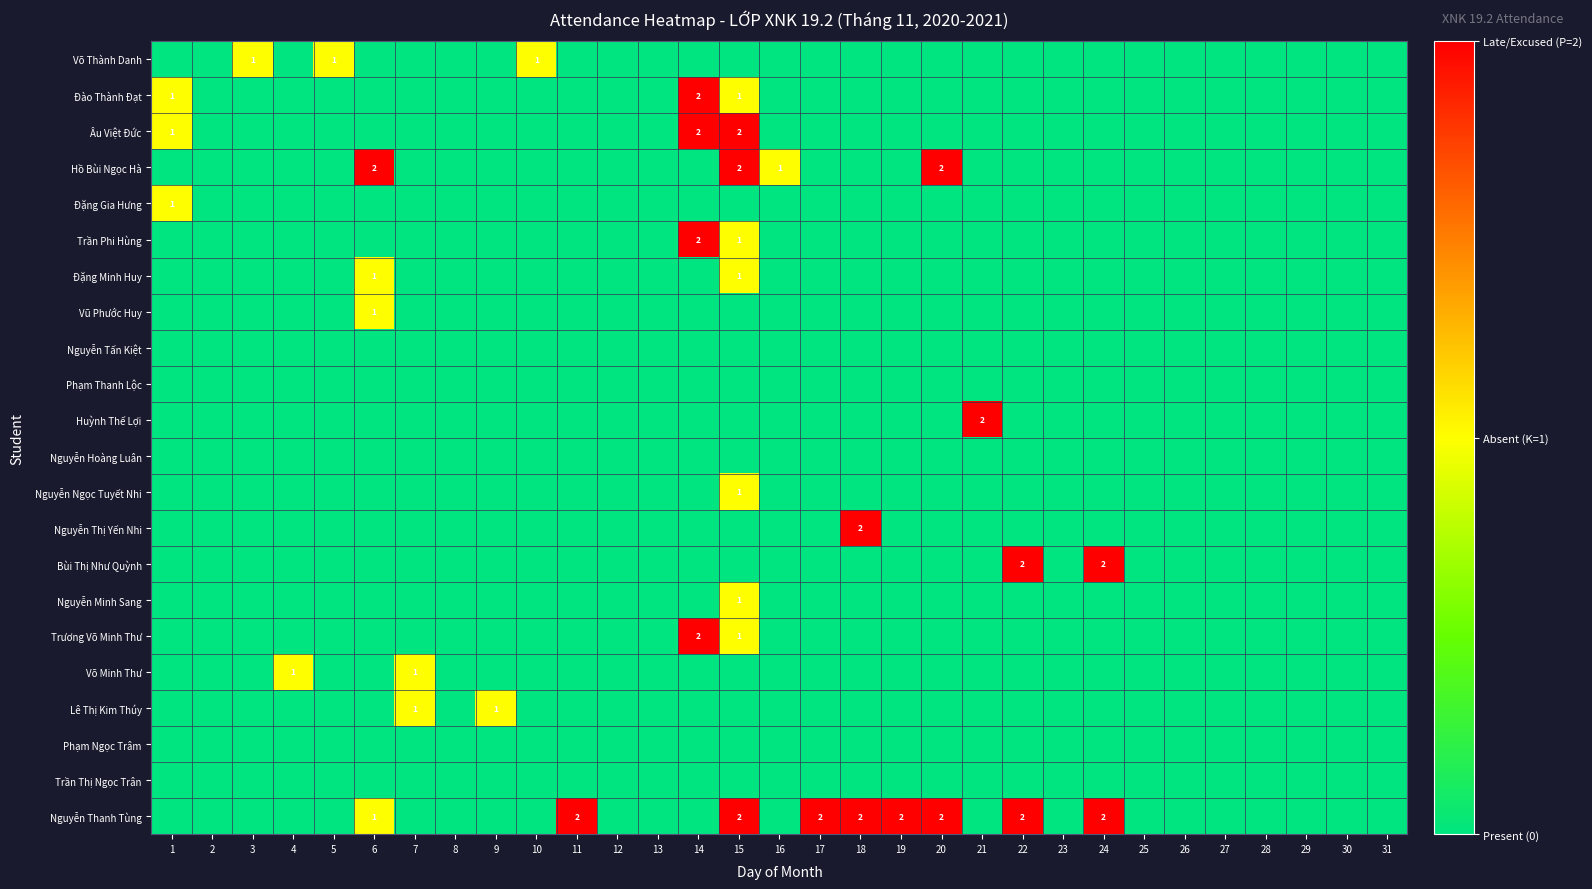

At how many categories does at least one series exceed 0?

19